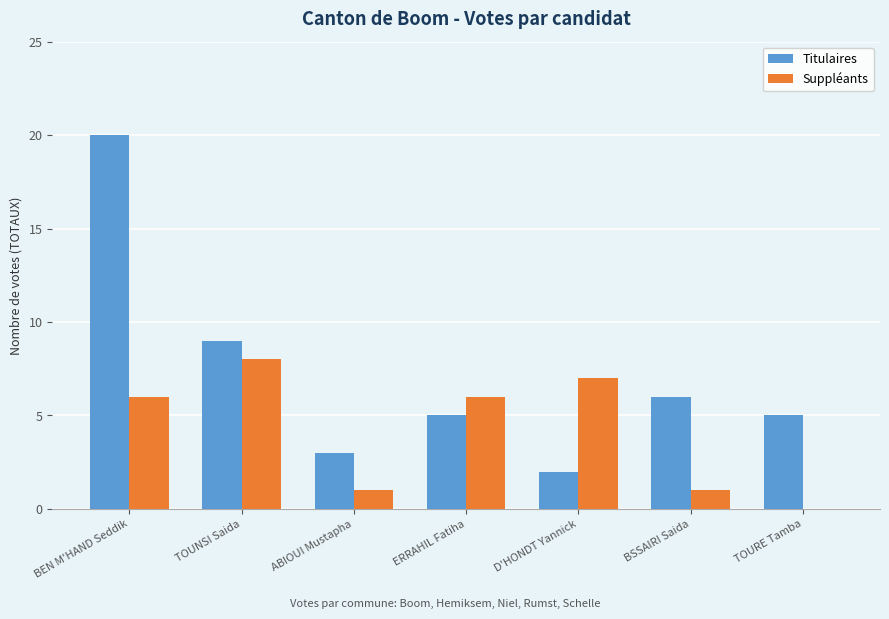

Count the number of data series in this chart.

2